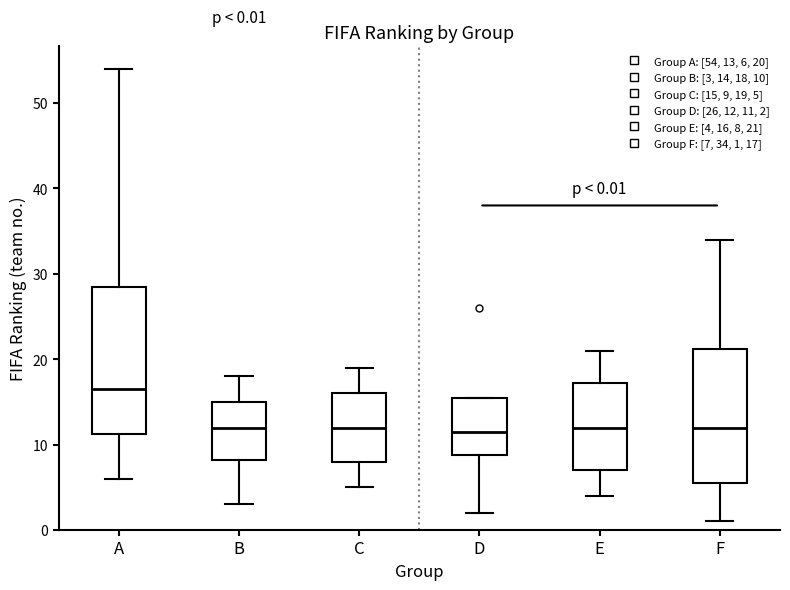

Comparing the boxes themselves (not the whiskers), which one is the tallest?

A